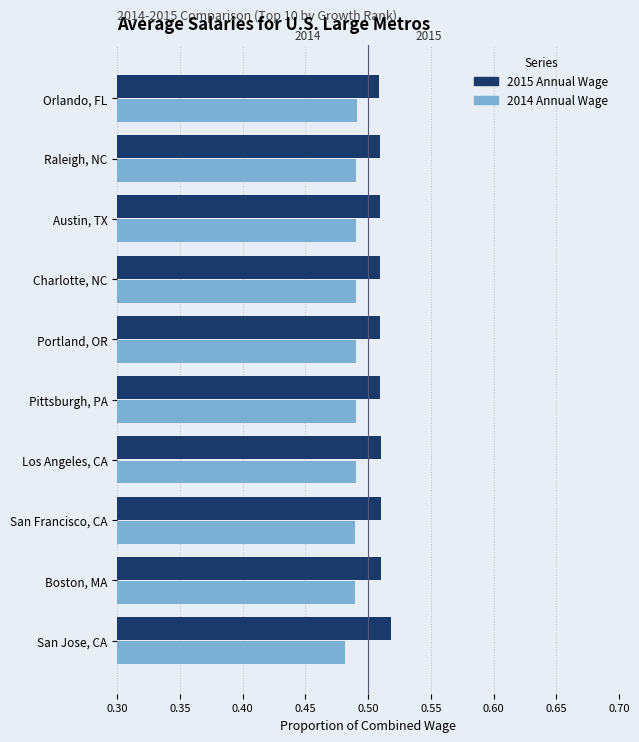

At how many categories does at least one series exceed 0?

10